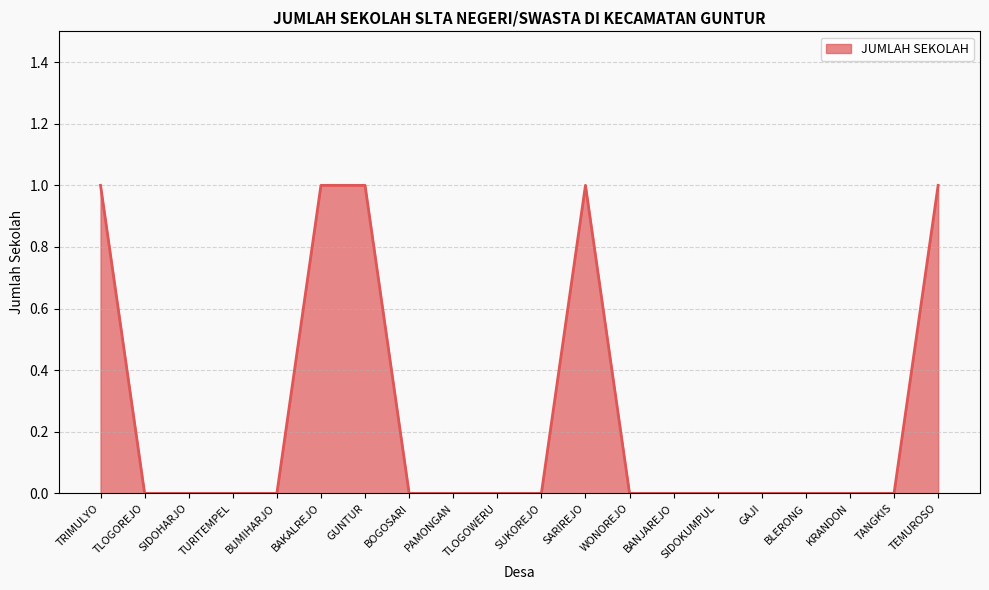

Between BAKALREJO and KRANDON, which is larger?

BAKALREJO